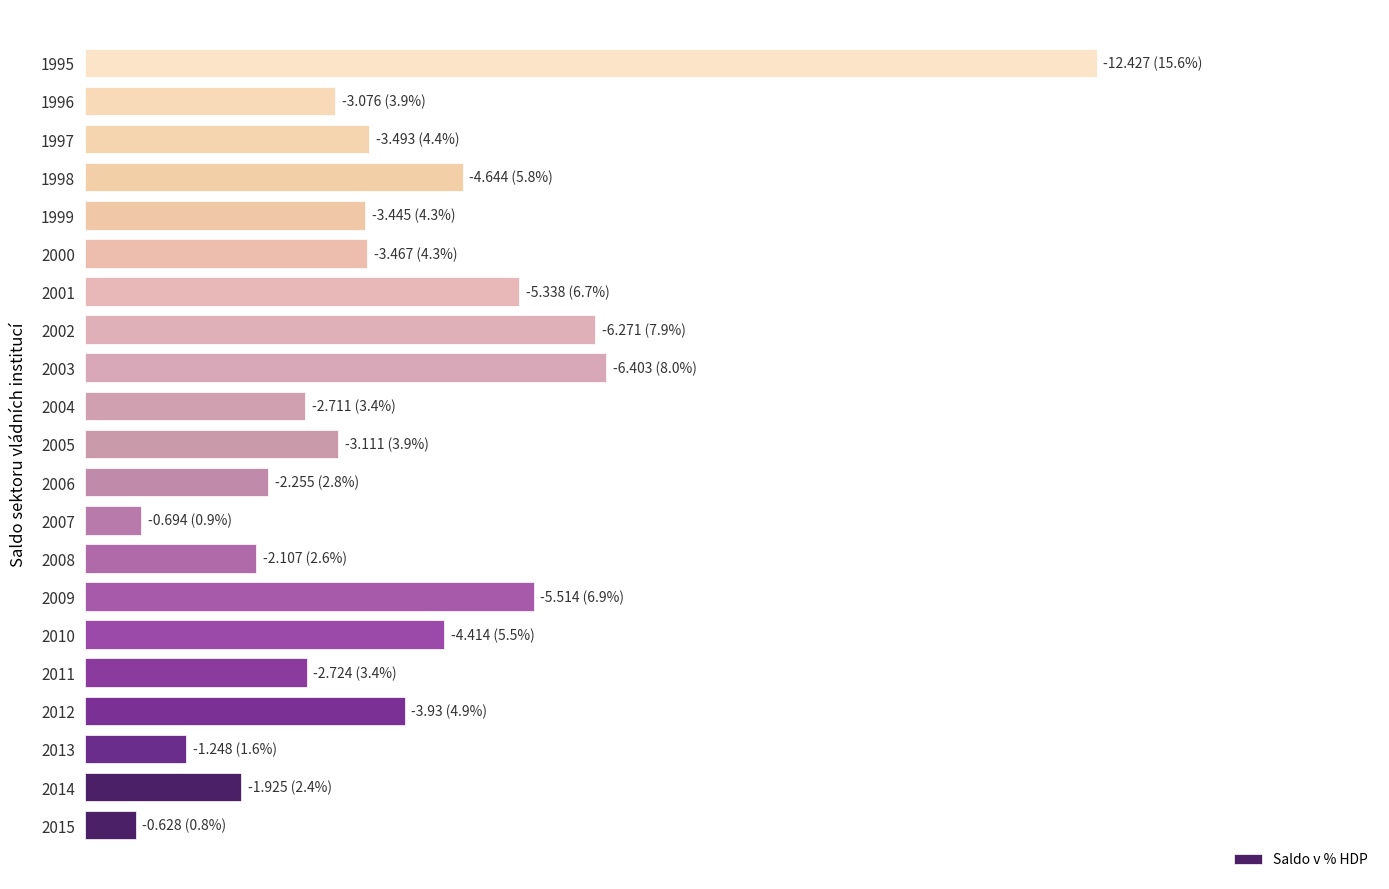

Are the bars horizontal?

Yes